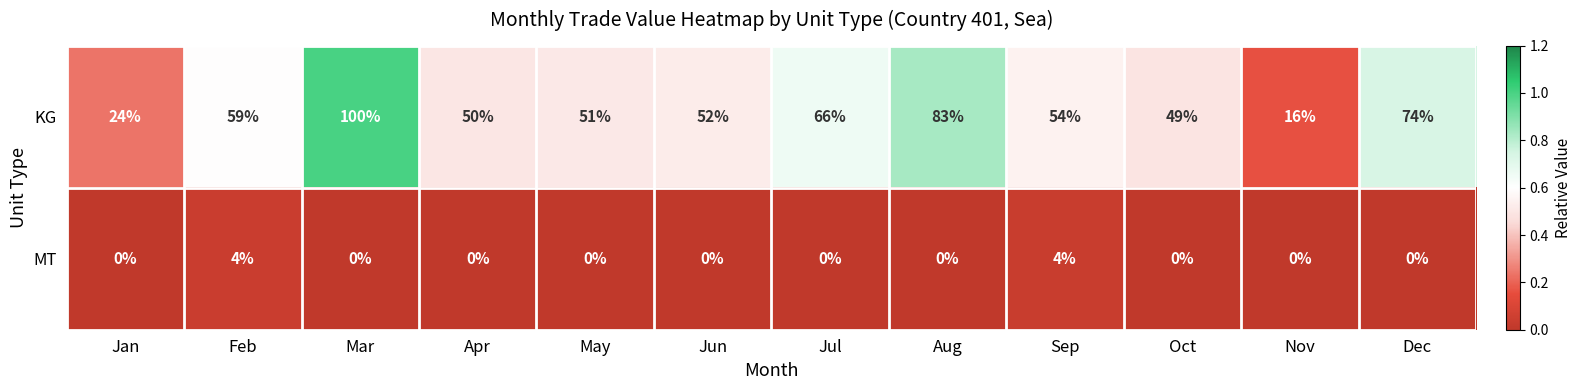

Which series changed the most between Nov and Dec?

KG